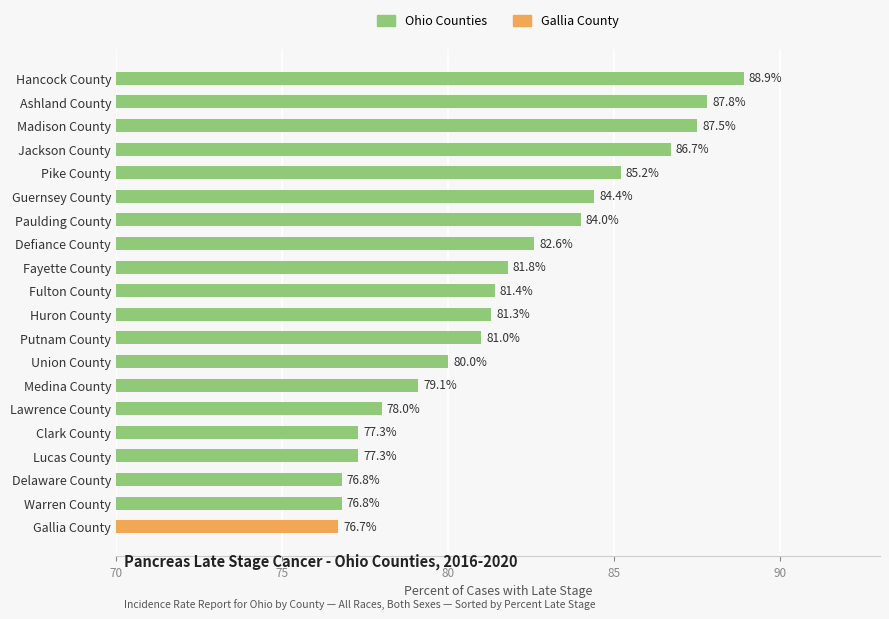

What position from the top is Fayette County?

9